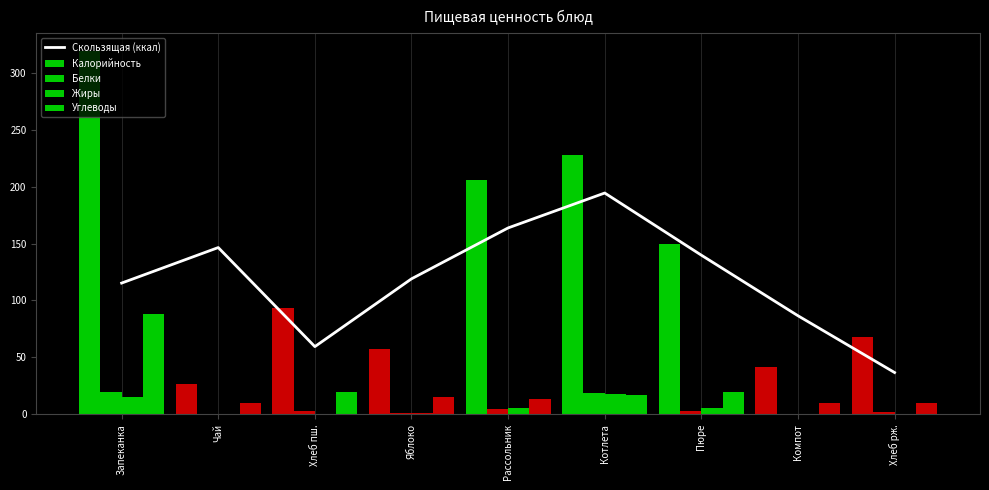

Which category has the lowest value in the Скользящая (ккал) series?

Хлеб рж.